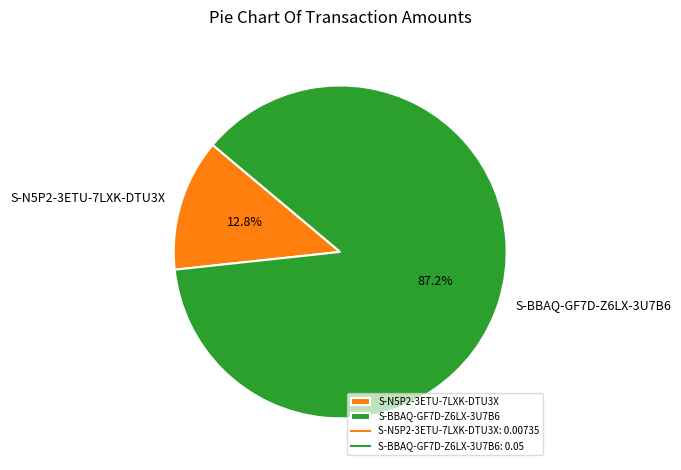

Between S-BBAQ-GF7D-Z6LX-3U7B6 and S-N5P2-3ETU-7LXK-DTU3X, which is larger?

S-BBAQ-GF7D-Z6LX-3U7B6